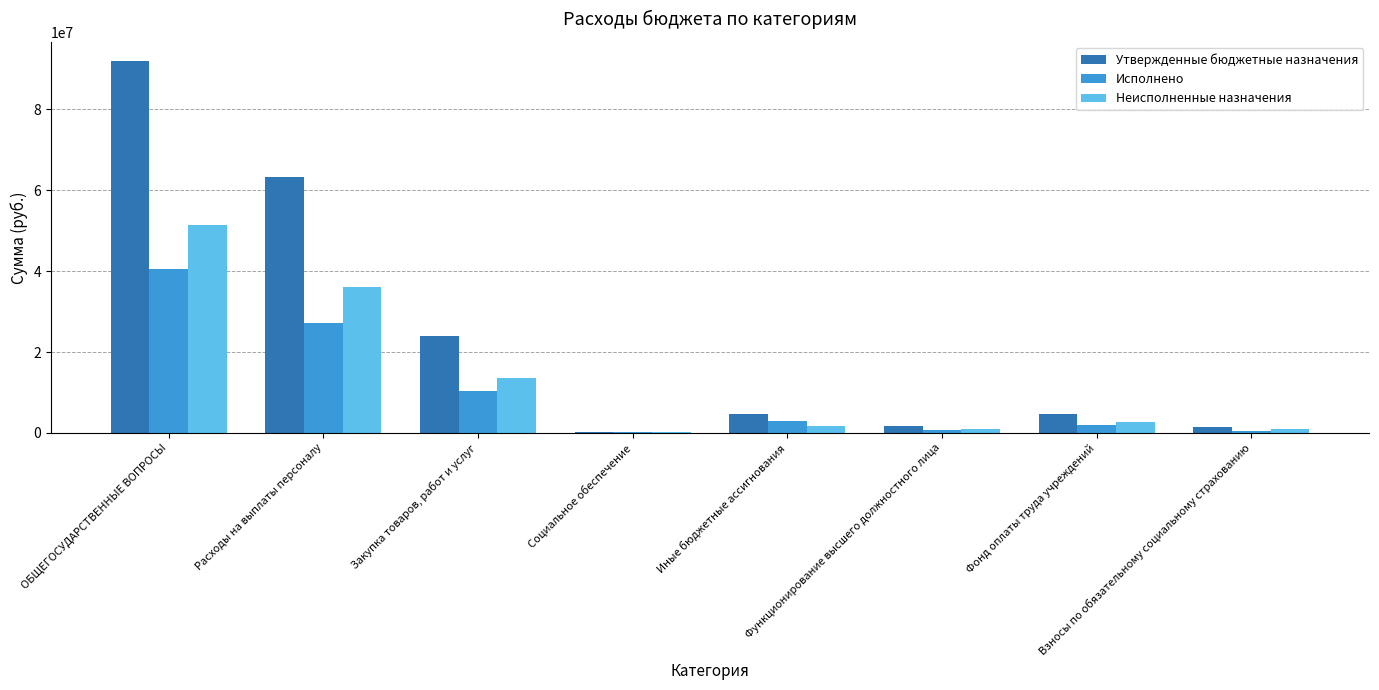

What are all the series names shown in the legend?

Утвержденные бюджетные назначения, Исполнено, Неисполненные назначения